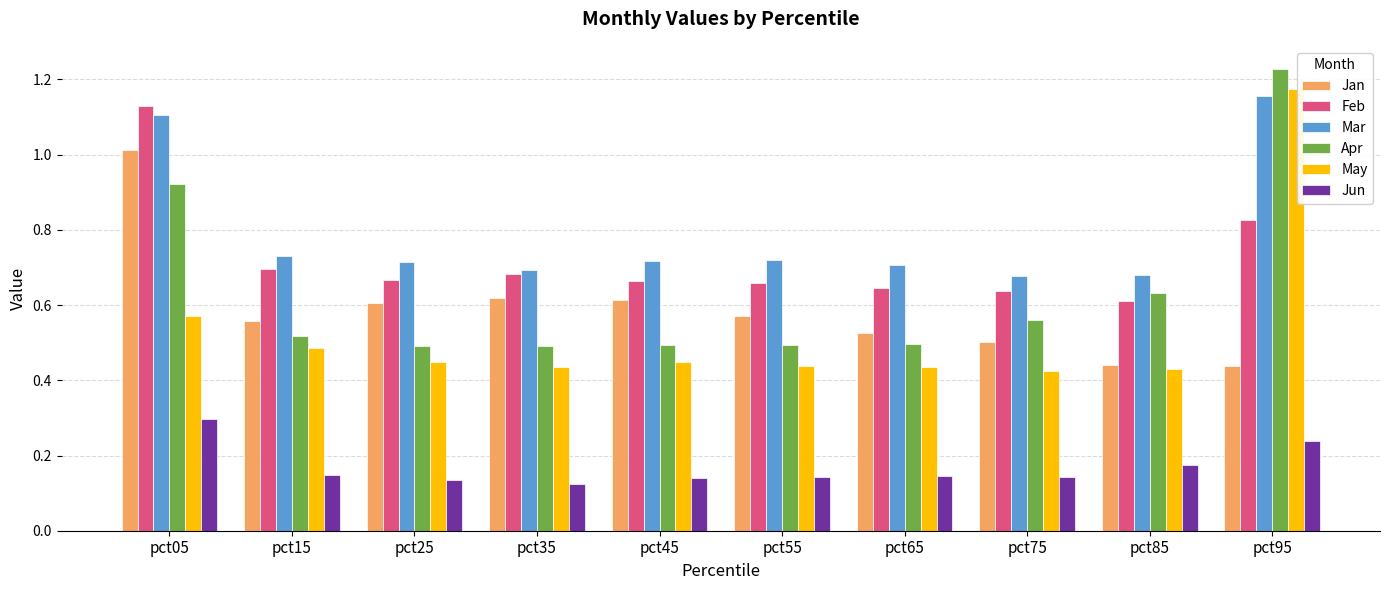

At how many categories does at least one series exceed 0?

10